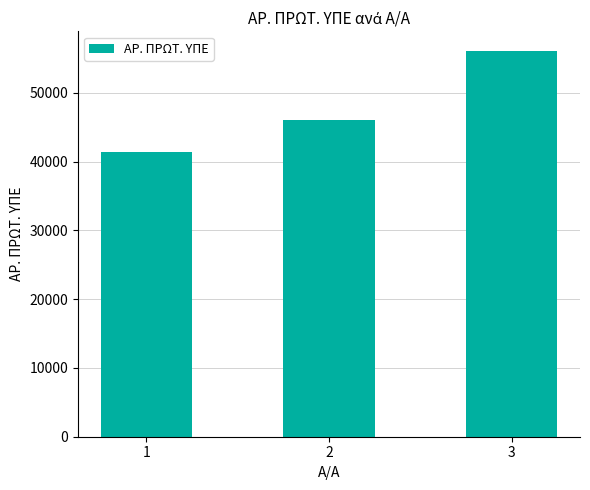

Reading left to right, extract all data points from this chart.

1=41411	2=46105	3=56134